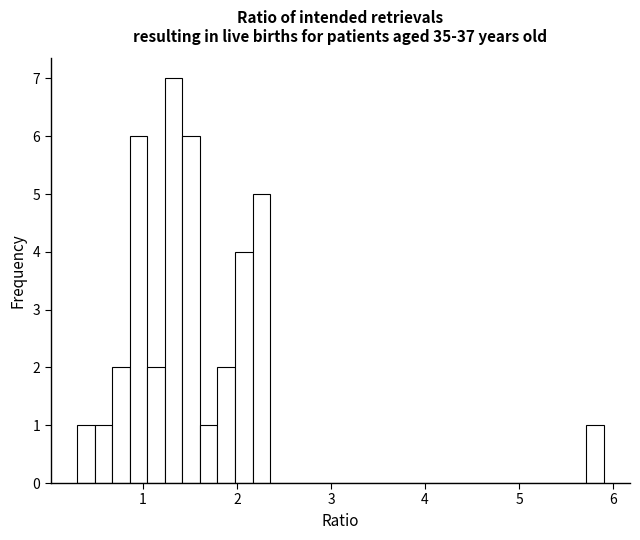

Around what value on the x-axis is the tallest bar? Give the approximate position of its centre, as read against the axis.

1.3